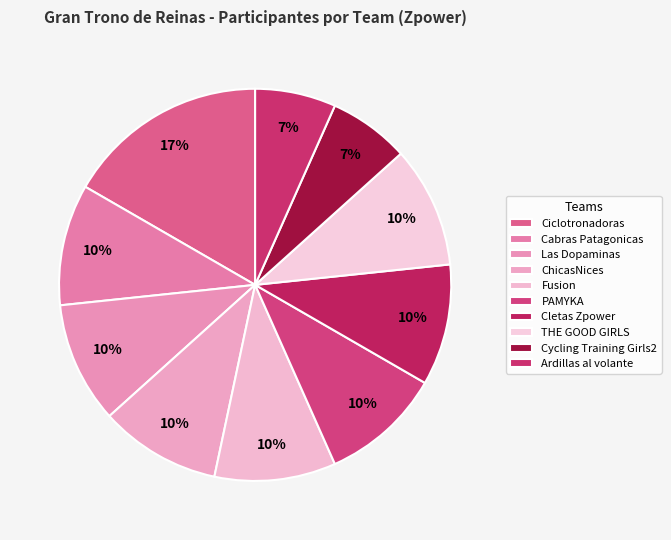

Between Las Dopaminas and THE GOOD GIRLS, which is larger?

Las Dopaminas